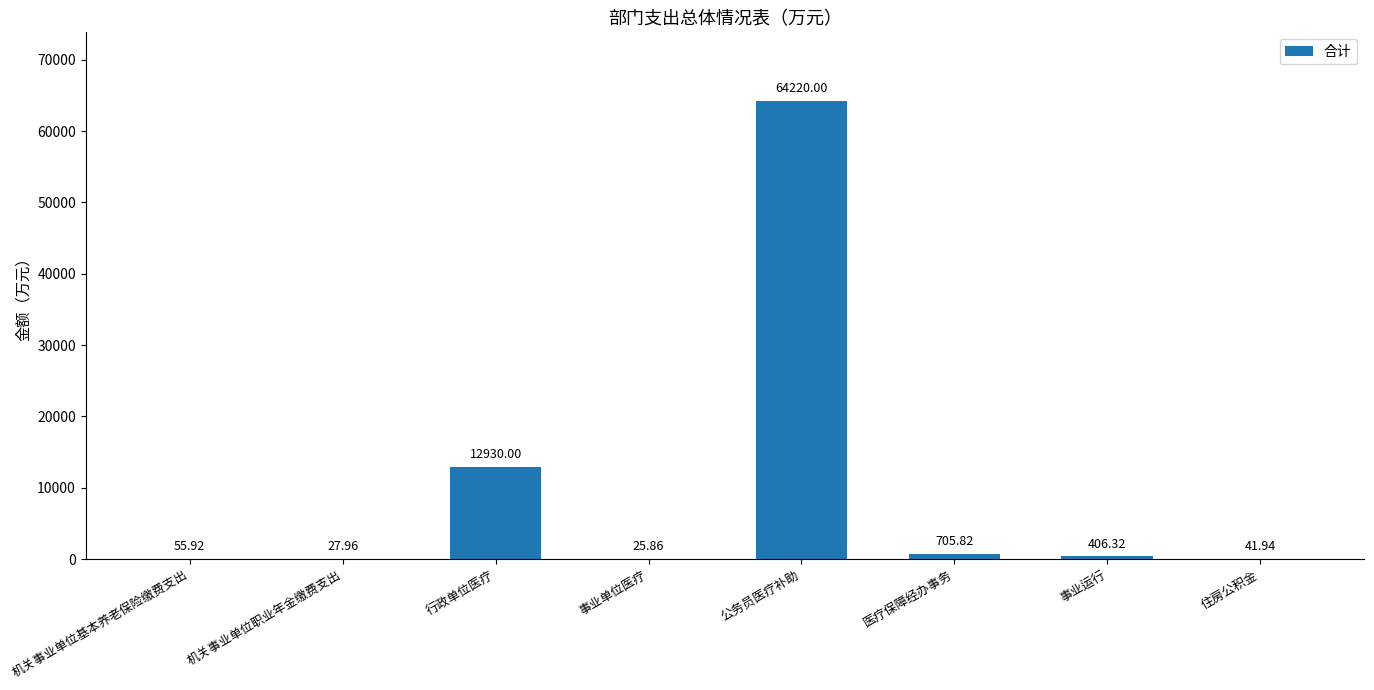

What is the sum of the values at 行政单位医疗 and 机关事业单位职业年金缴费支出?

12958.0